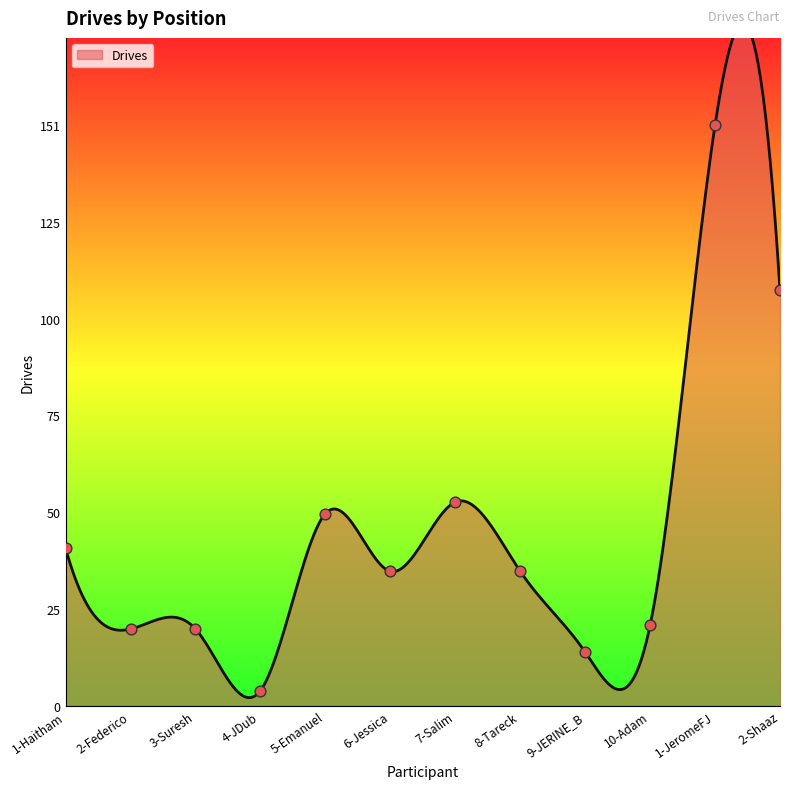

What is the change in value from 5-Emanuel to 9-JERINE_B?

-36